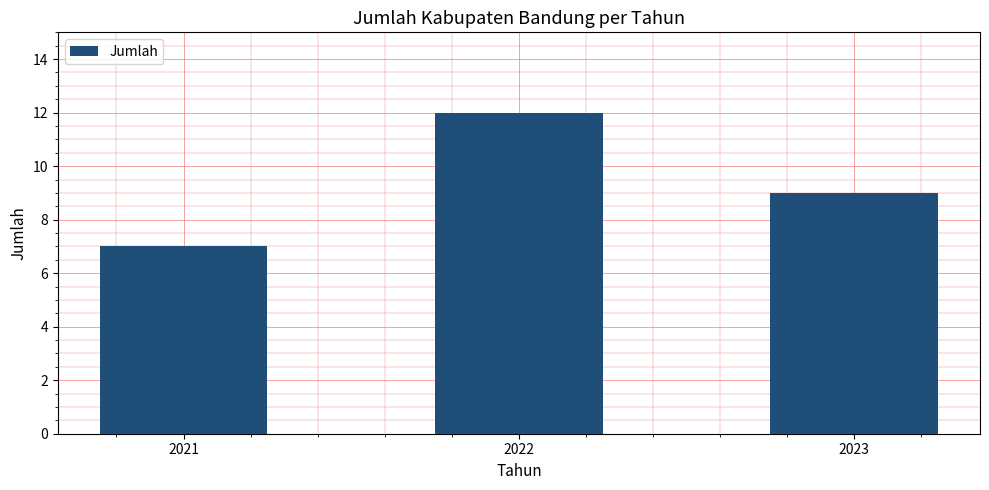

Rank the categories by value from lowest to highest.

2021, 2023, 2022